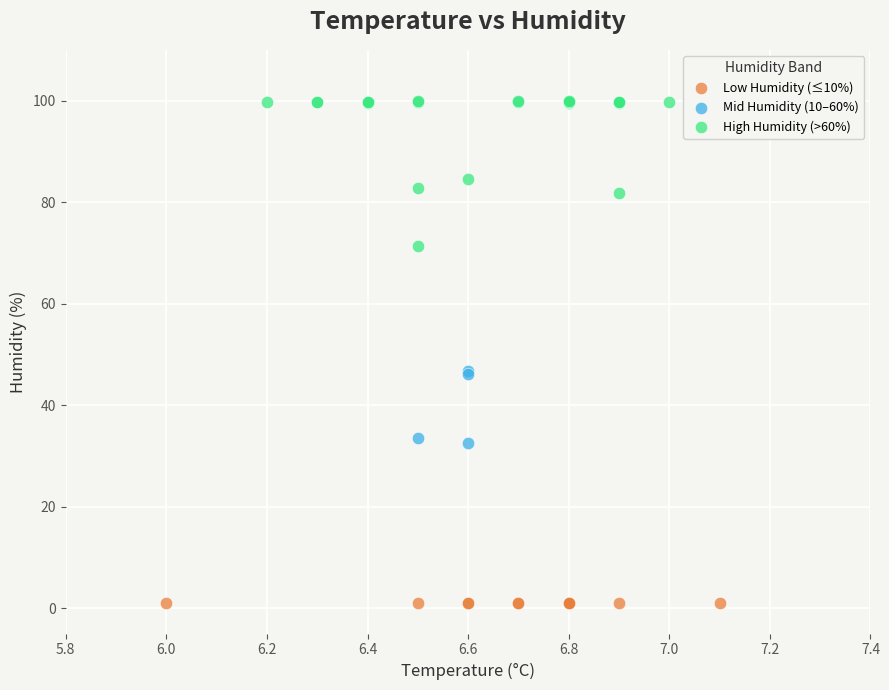

What are all the series names shown in the legend?

Low Humidity (≤10%), Mid Humidity (10–60%), High Humidity (>60%)